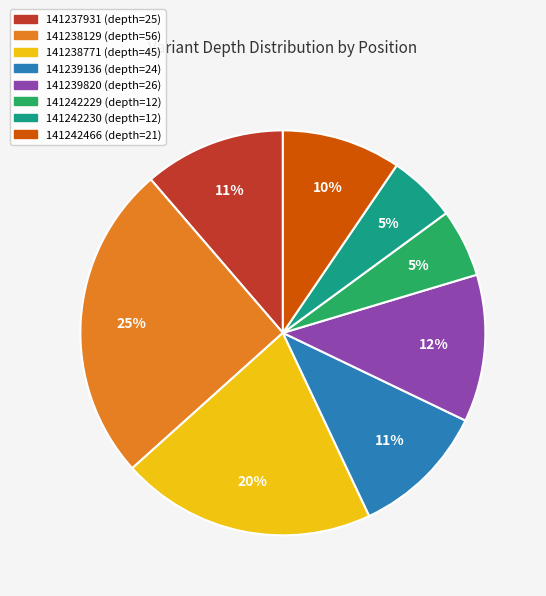

Does 141239136 account for over 50% of the chart?

No